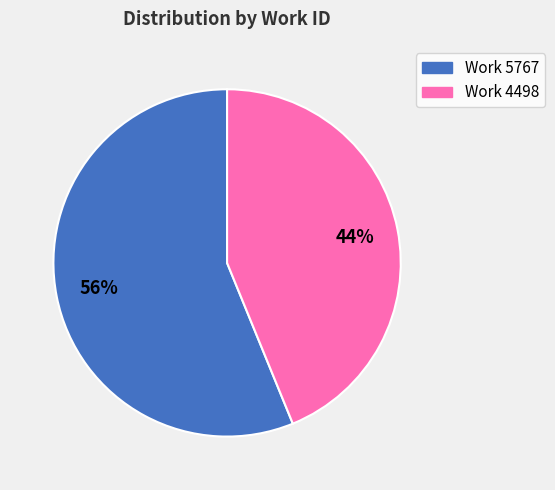

Which has a higher value, Work 5767 or Work 4498?

Work 5767